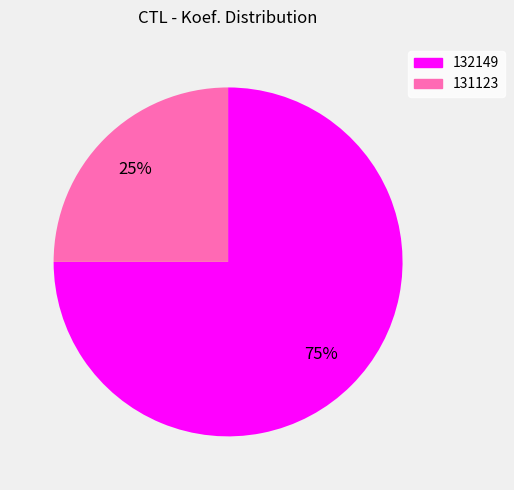

Combined, do 132149 and 131123 account for over 50%?

Yes